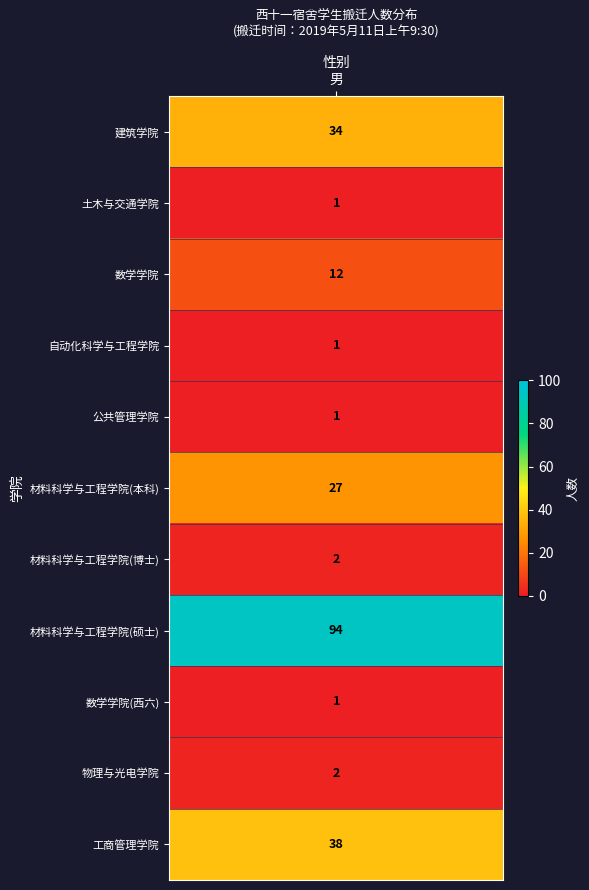

What is the minimum value shown in the chart?

1